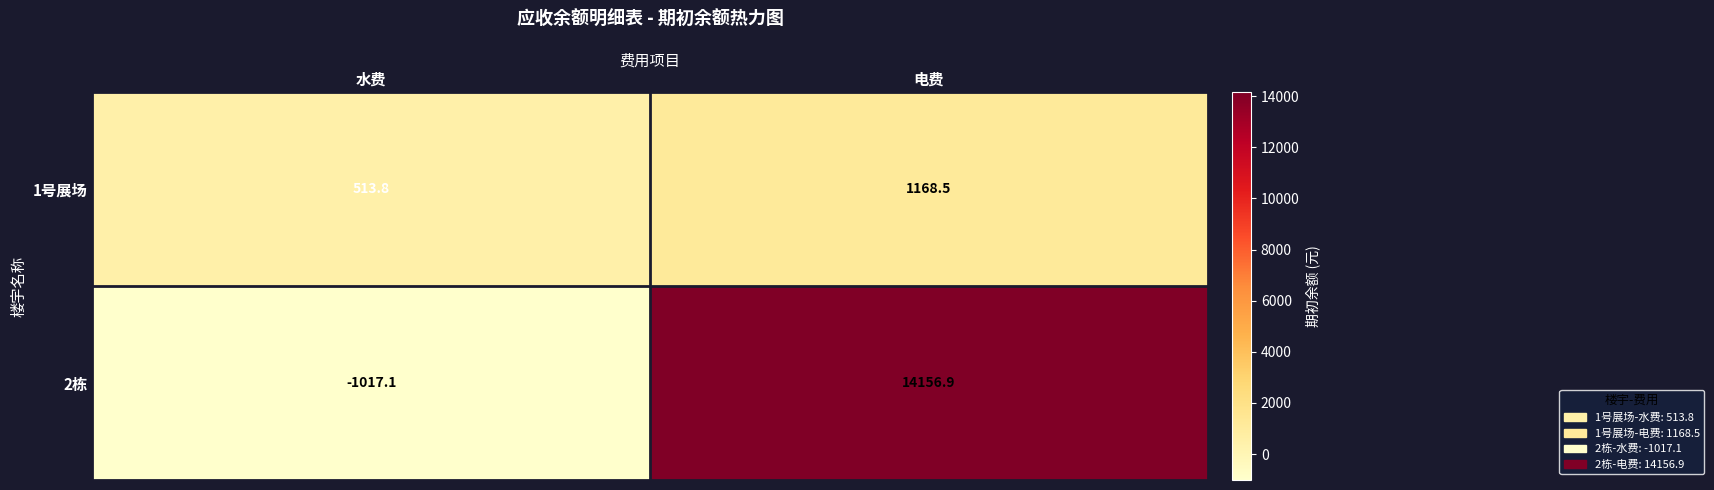

Rank the series by their average value, from lowest to highest.

1号展场, 2栋